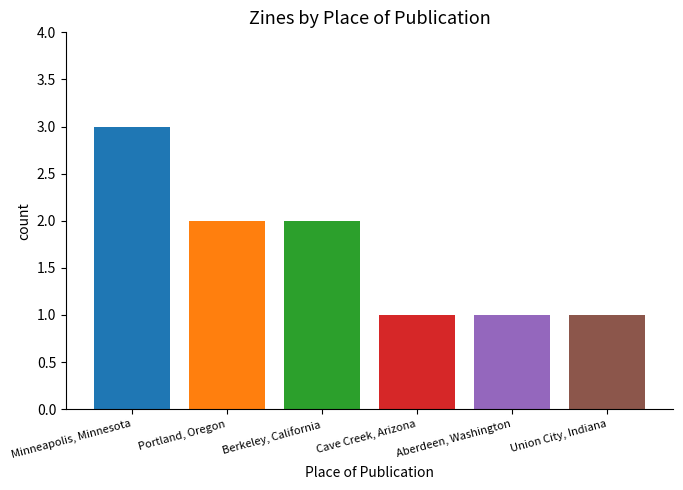

What is the greatest value displayed?

3